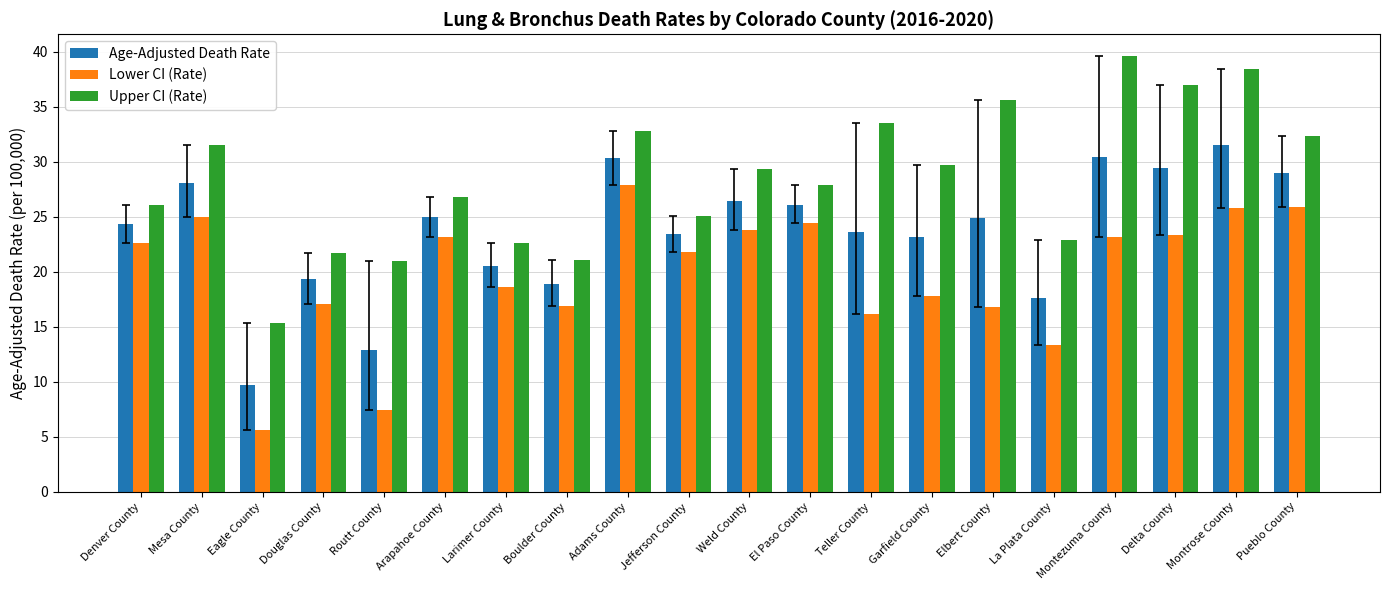

What is the maximum value shown in the chart?

39.6